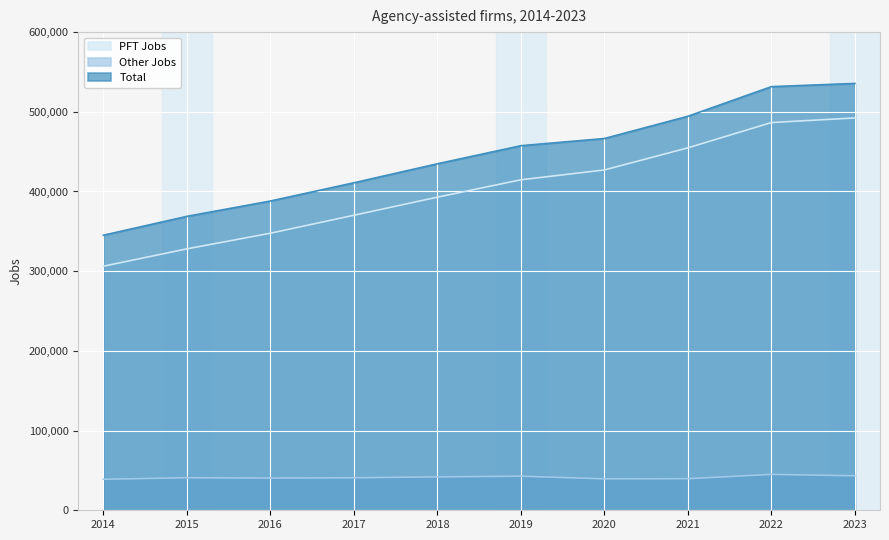

What is the difference between the PFT Jobs values at 2014 and 2023?

186089